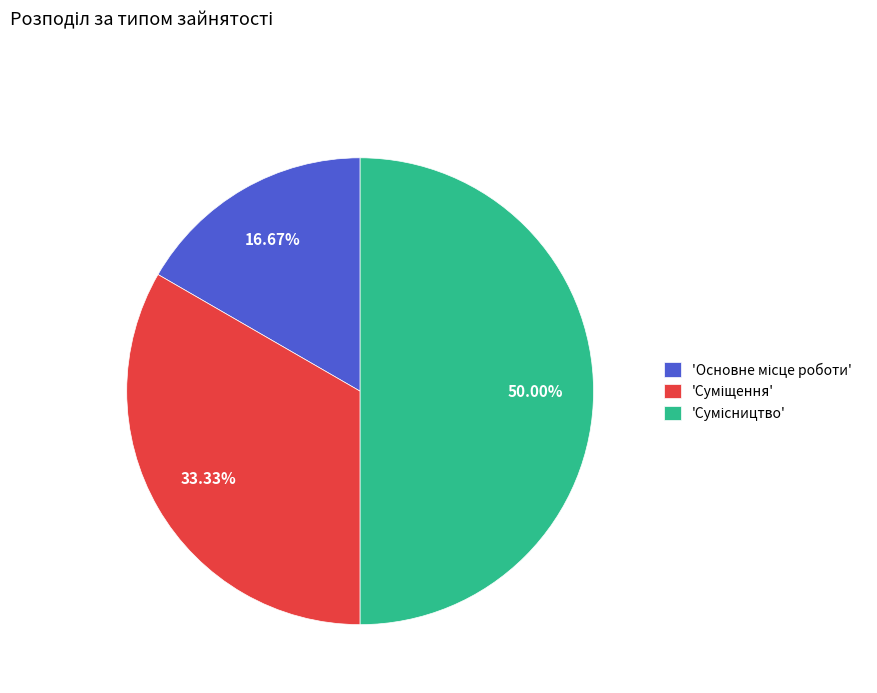

How many segments does this pie chart have?

3